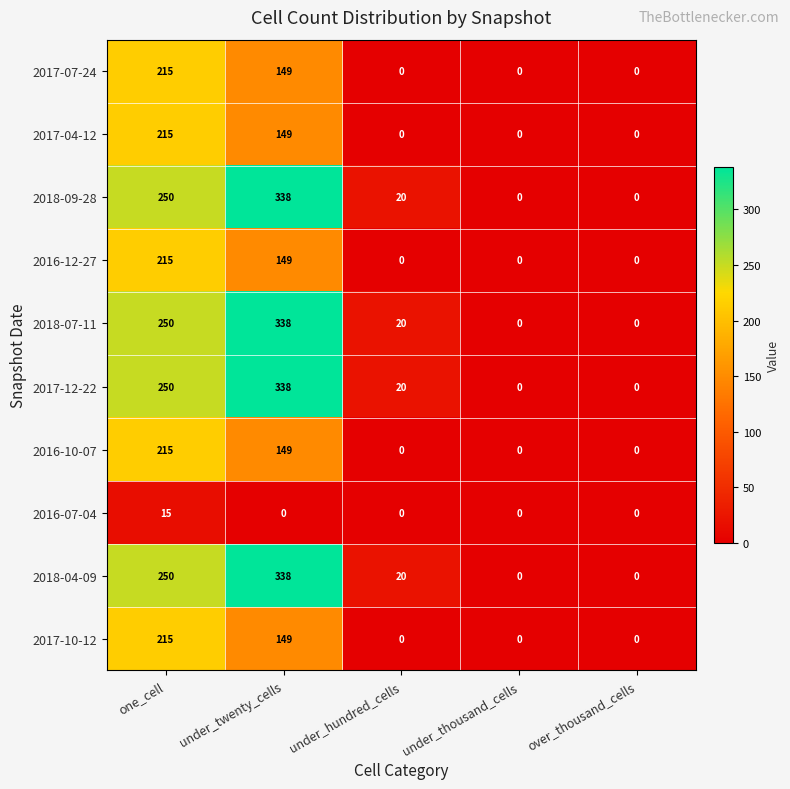

Is it true that 2017-10-12 equals 0 at under_thousand_cells?

True